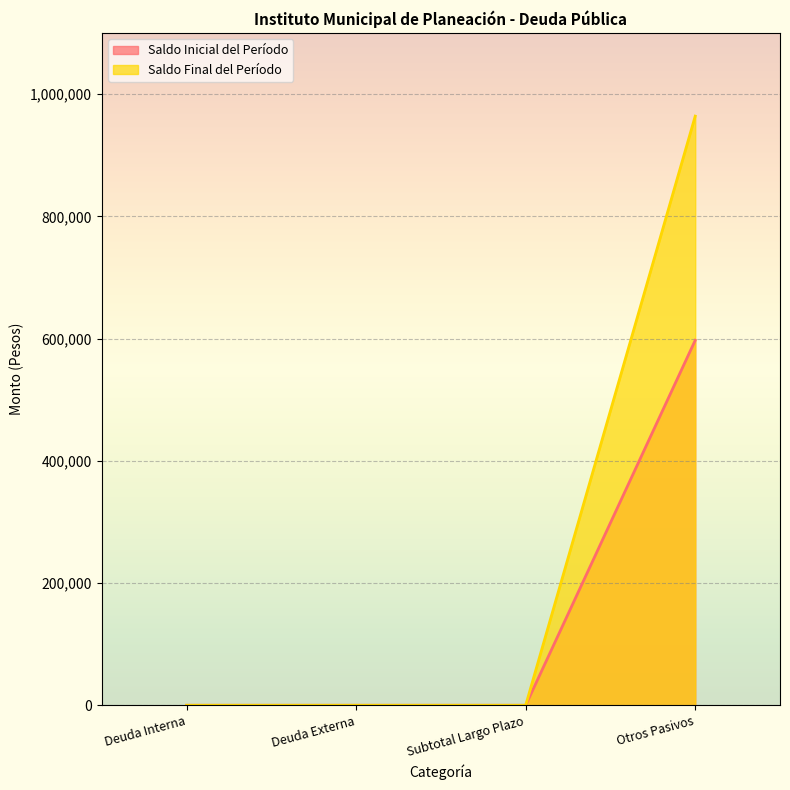

List the labels in order of Saldo Final del Período value, largest first.

Otros Pasivos, Deuda Interna, Deuda Externa, Subtotal Largo Plazo